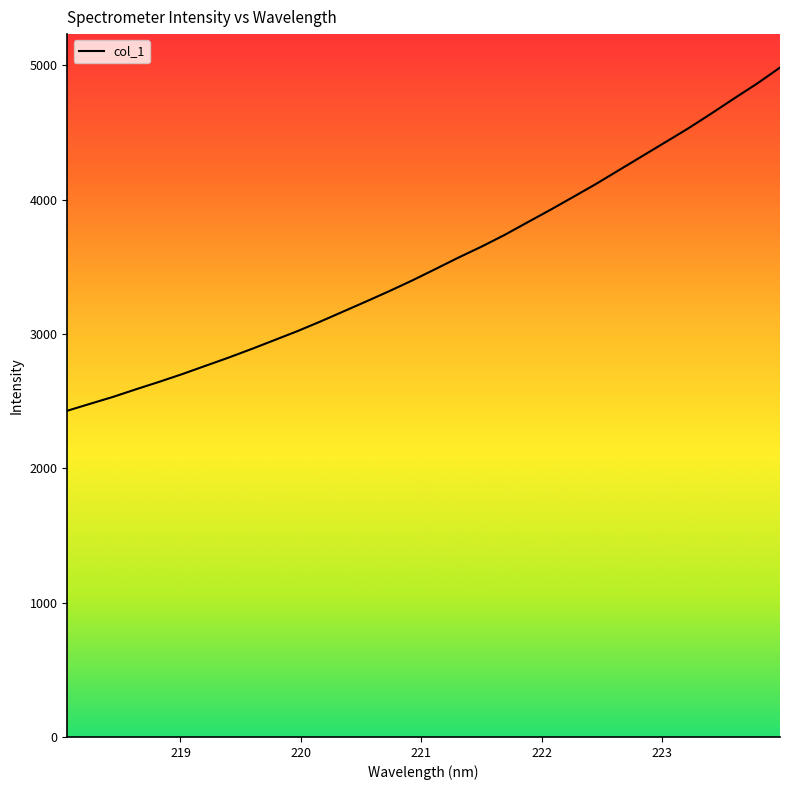

What is the greatest value displayed?

4982.1